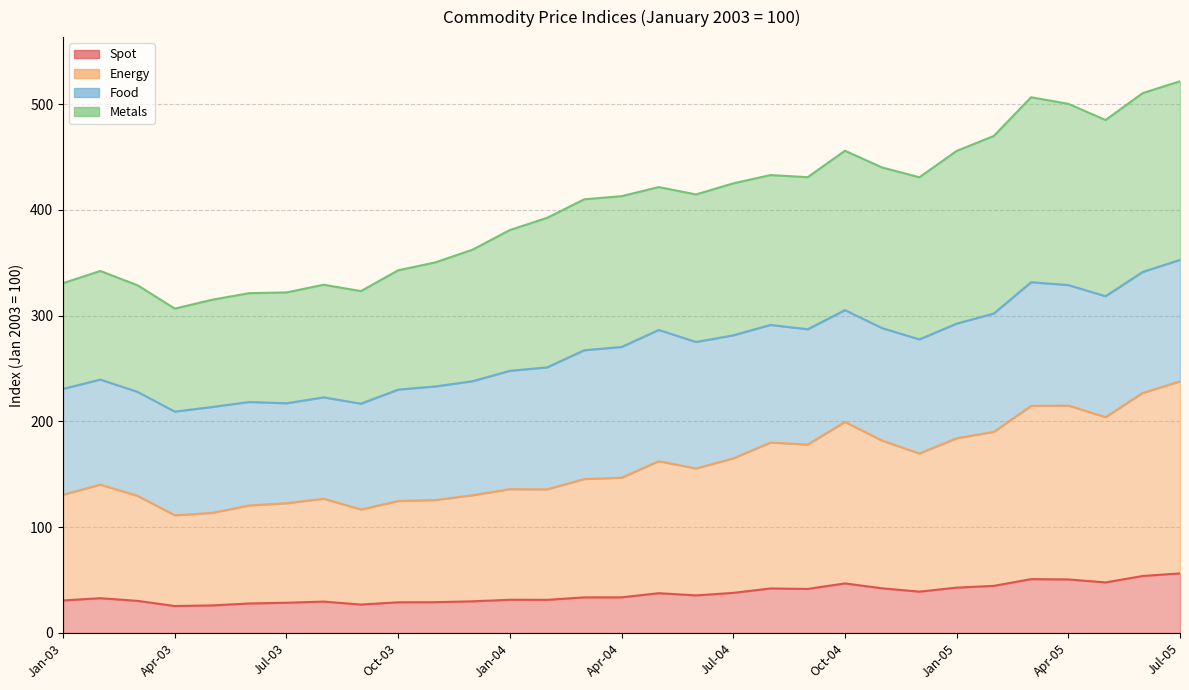

Between Jan-05 and Mar-05, which series saw the biggest shift?

Energy